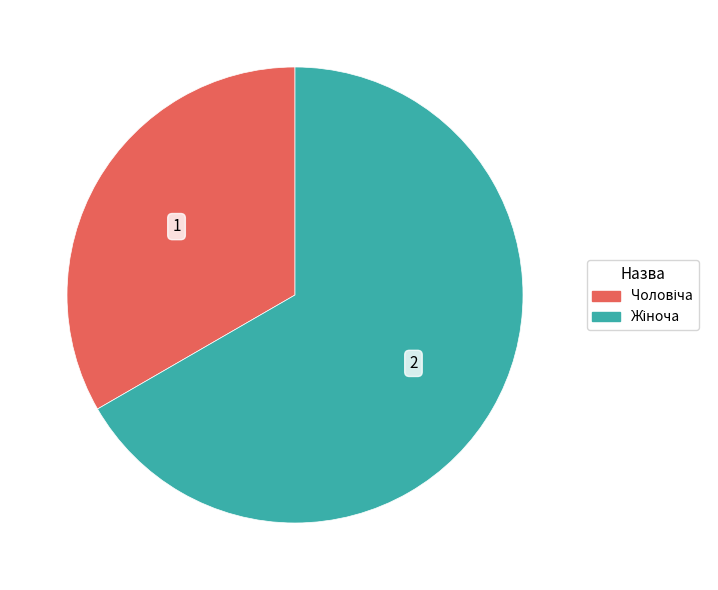

Is there a majority slice in this chart?

Yes